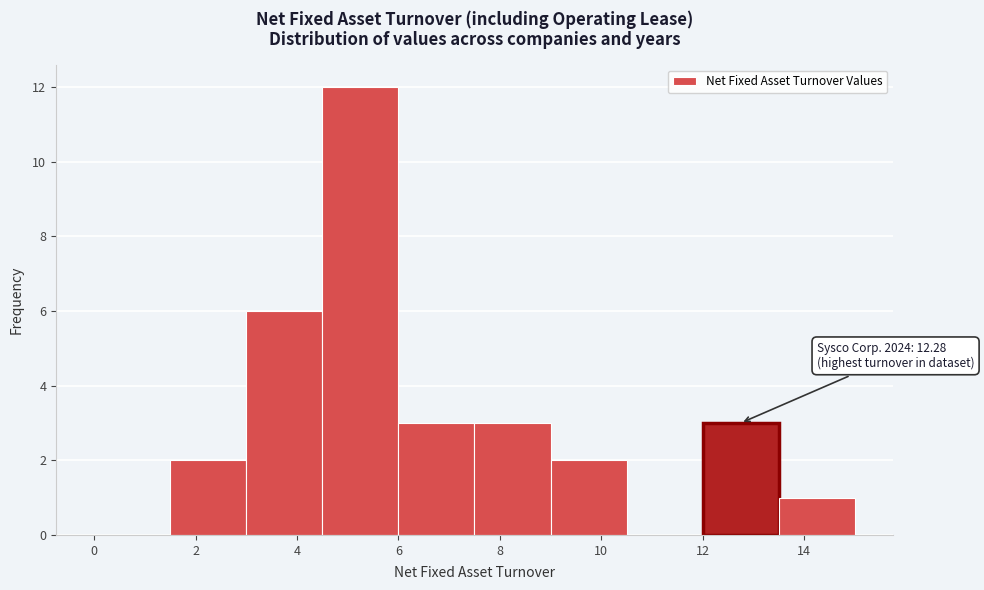

Over which range of the x-axis is the bar tallest?

4.5 to 6.0